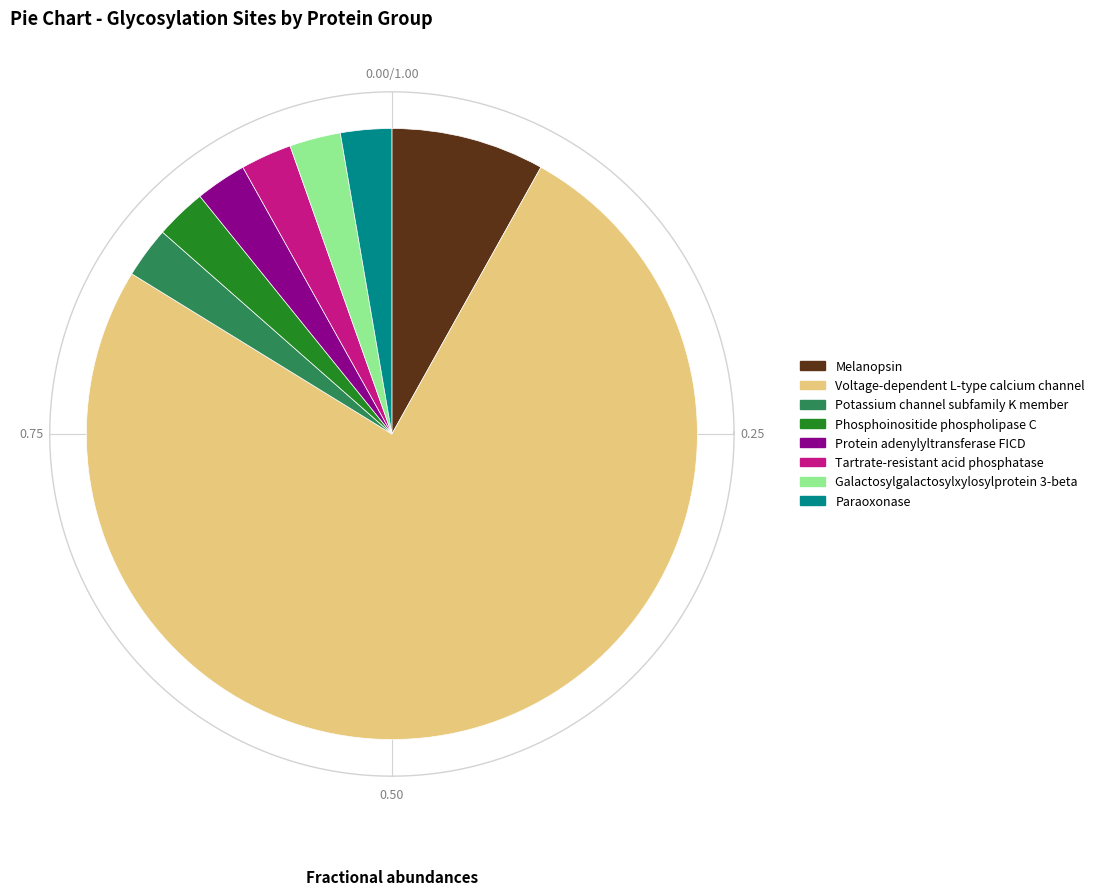

Which slice represents more than half of the pie?

Voltage-dependent L-type calcium channel